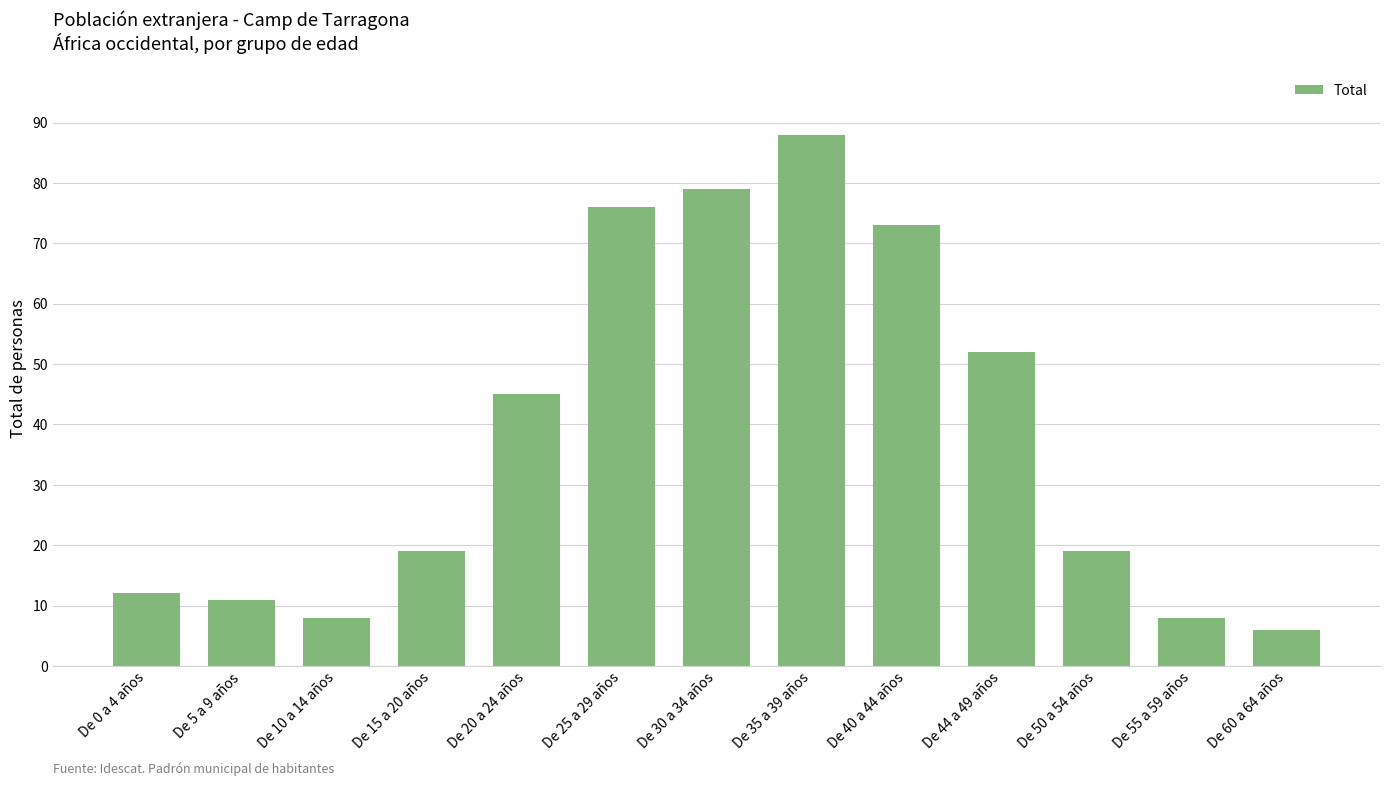

At which label is the value closest to 47?

De 20 a 24 años